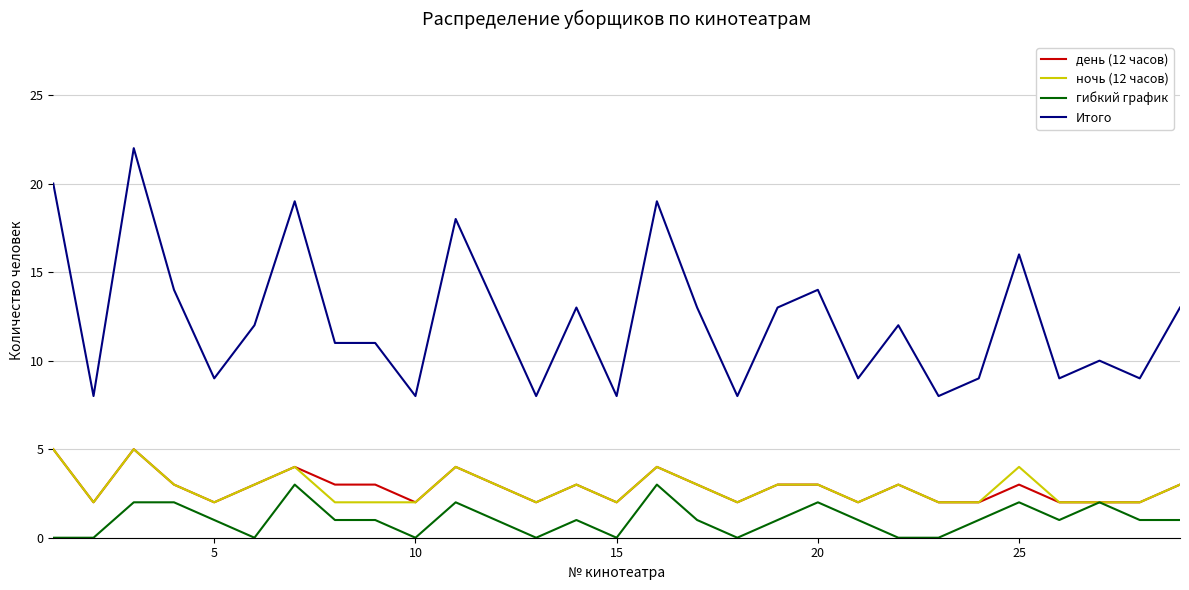

Reading left to right, extract all data points from this chart.

день (12 часов): 5	2	5	3	2	3	4	3	3	2	4	3	2	3	2	4	3	2	3	3	2	3	2	2	3	2	2	2	3
ночь (12 часов): 5	2	5	3	2	3	4	2	2	2	4	3	2	3	2	4	3	2	3	3	2	3	2	2	4	2	2	2	3
гибкий график: 0	0	2	2	1	0	3	1	1	0	2	1	0	1	0	3	1	0	1	2	1	0	0	1	2	1	2	1	1
Итого: 20	8	22	14	9	12	19	11	11	8	18	13	8	13	8	19	13	8	13	14	9	12	8	9	16	9	10	9	13